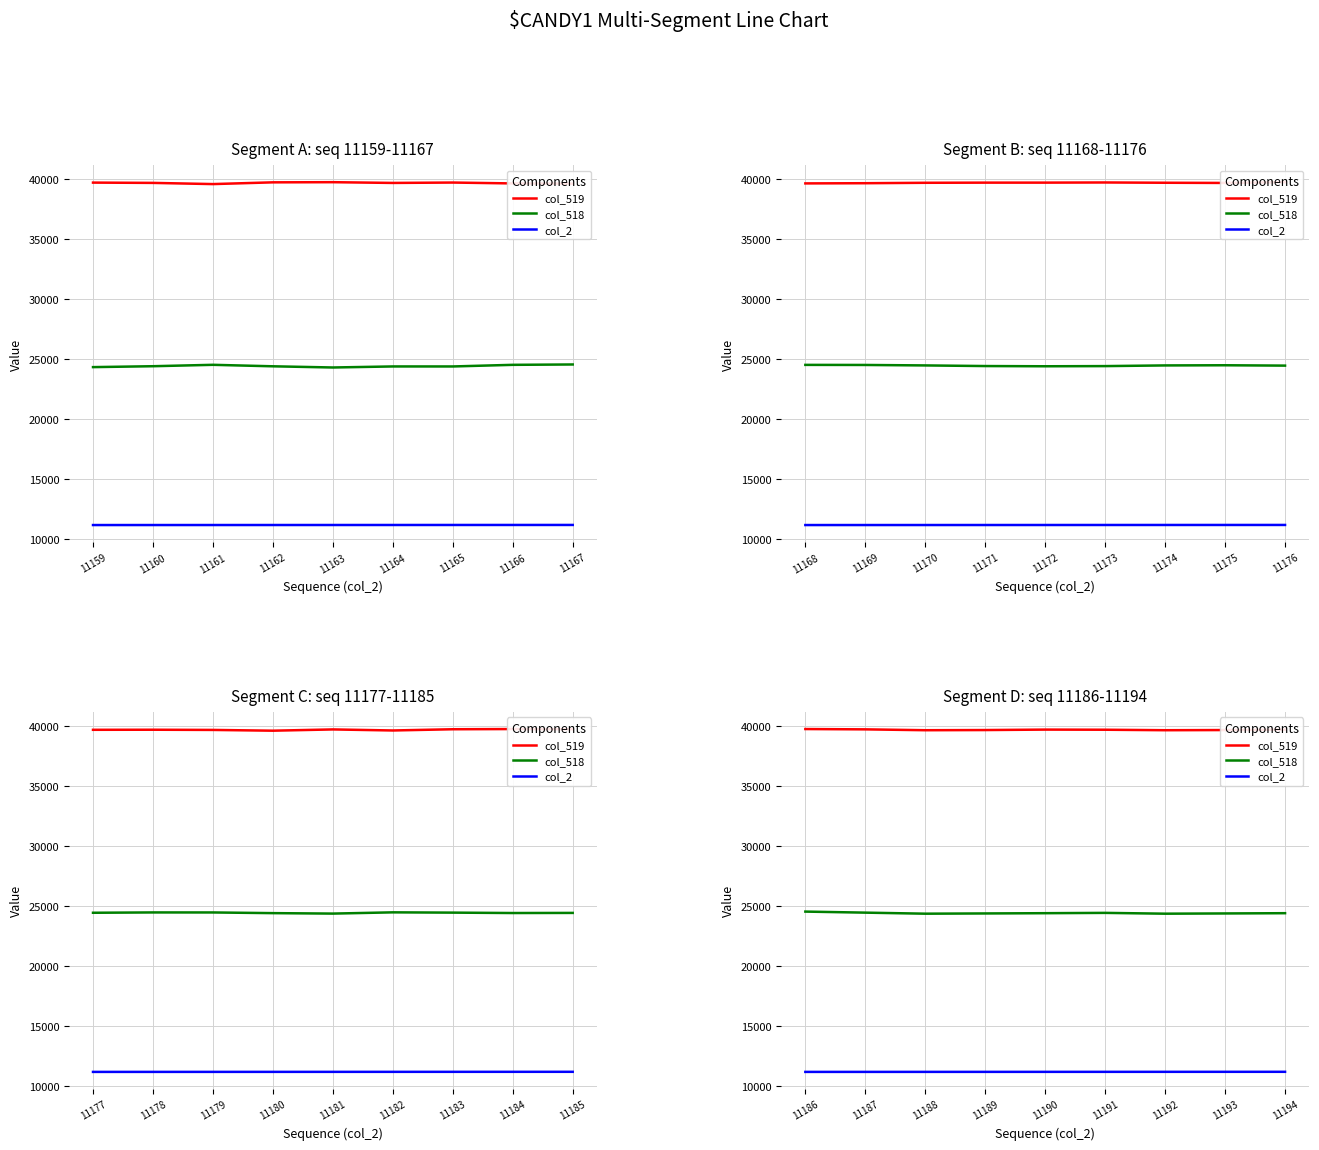

True or false: col_519 and col_518 intersect in this chart.

False